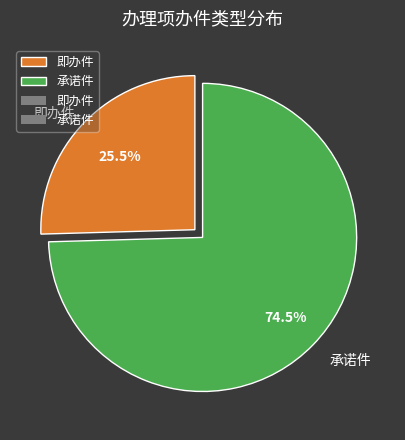

The 承诺件 slice represents 89% of the pie. True or false?

False